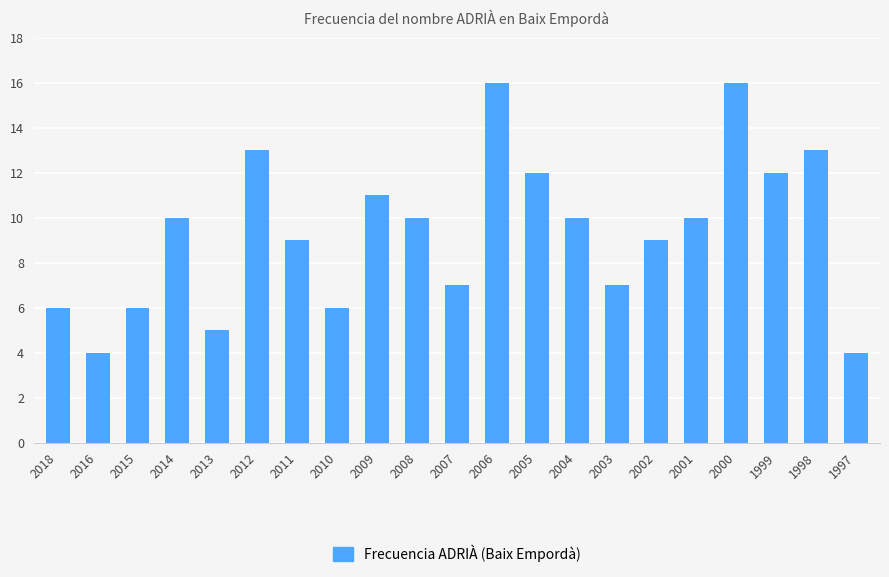

Are the bars horizontal?

No